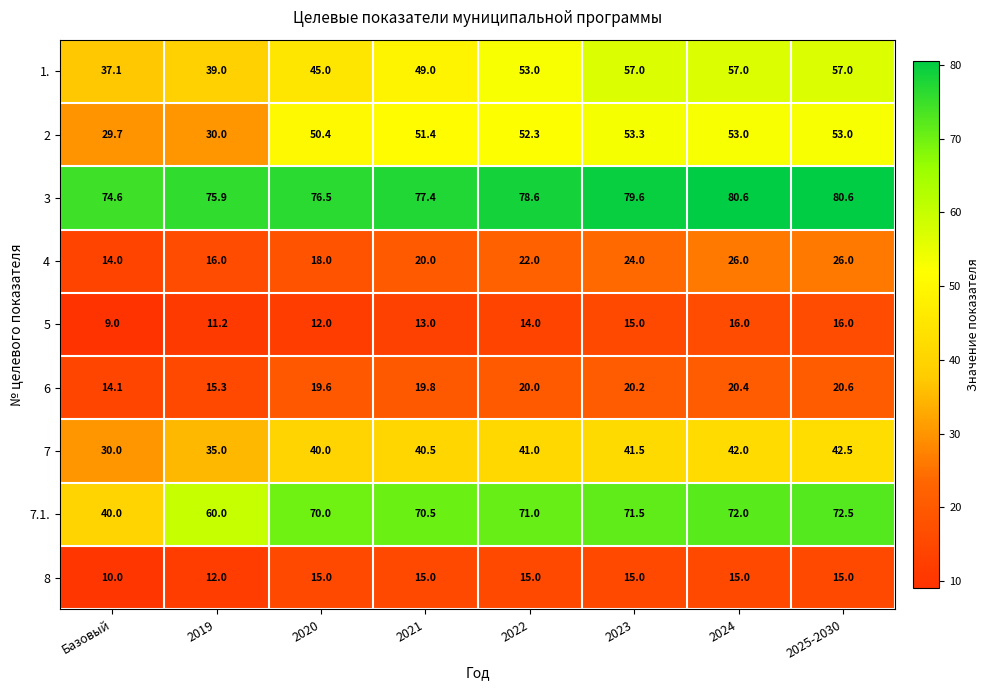

The 1. series shows 57.0 at 2025-2030. True or false?

True